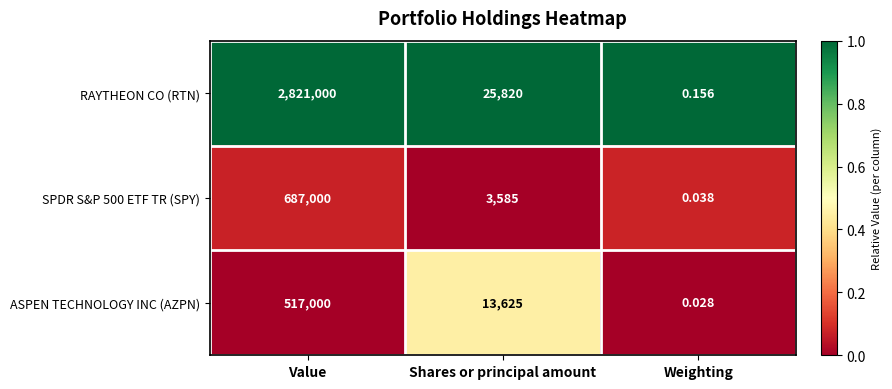

List the labels in order of SPDR S&P 500 ETF TR (SPY) value, smallest first.

Weighting, Shares or principal amount, Value